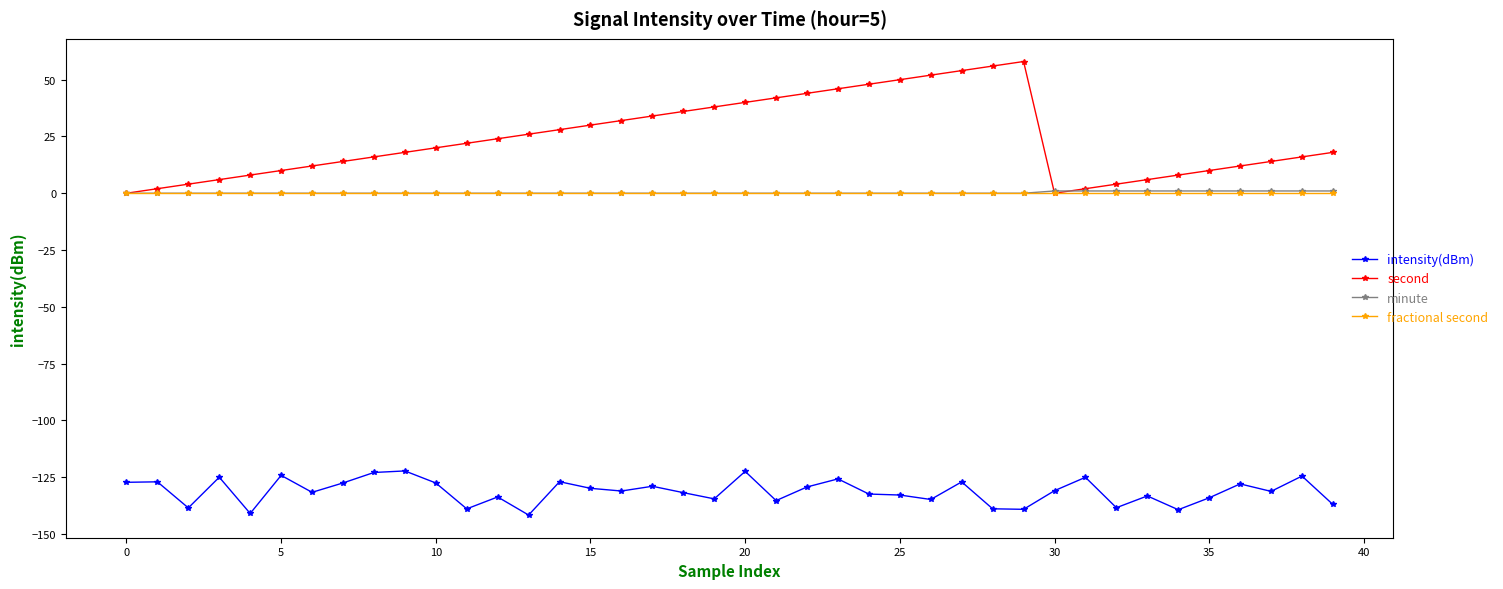

What is the value of the second point at the 20th from the left?

38.0